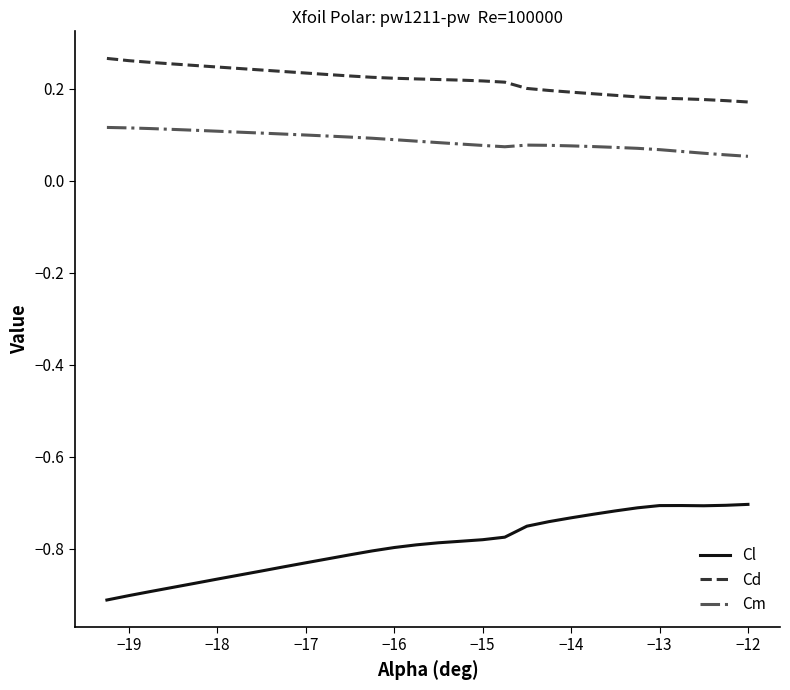

Does the chart have visible grid lines?

No